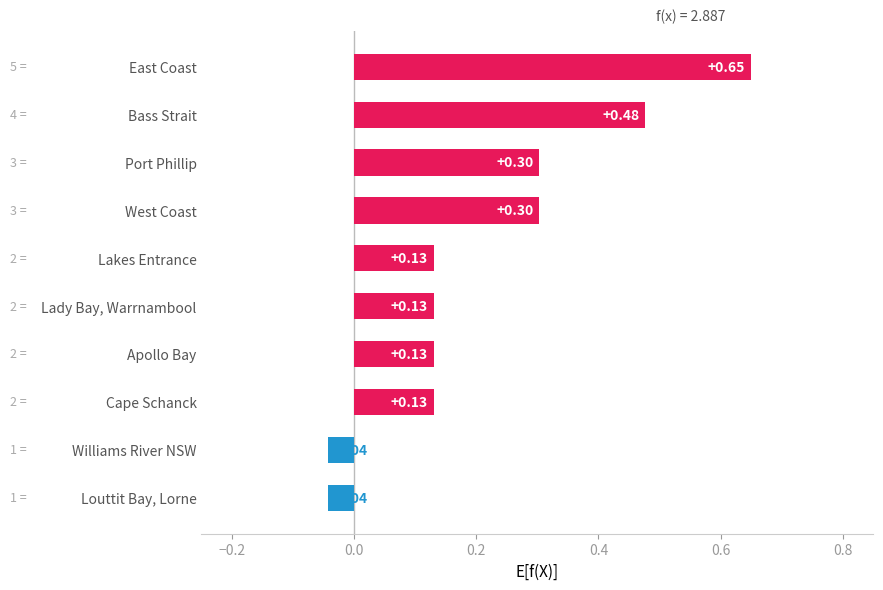

How many data points are less than 0?

2